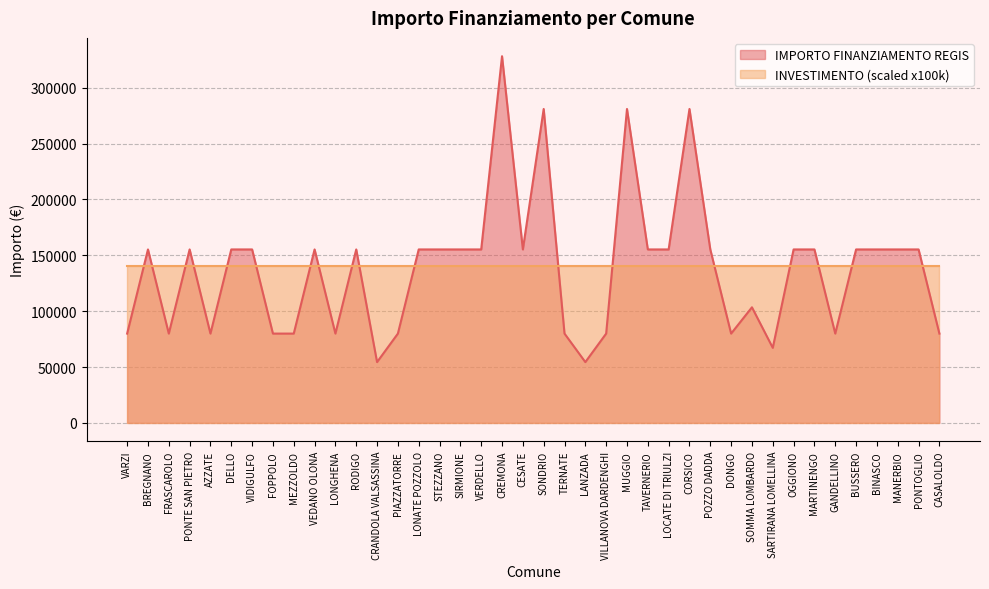

Which label corresponds to the largest value in the chart?

CREMONA